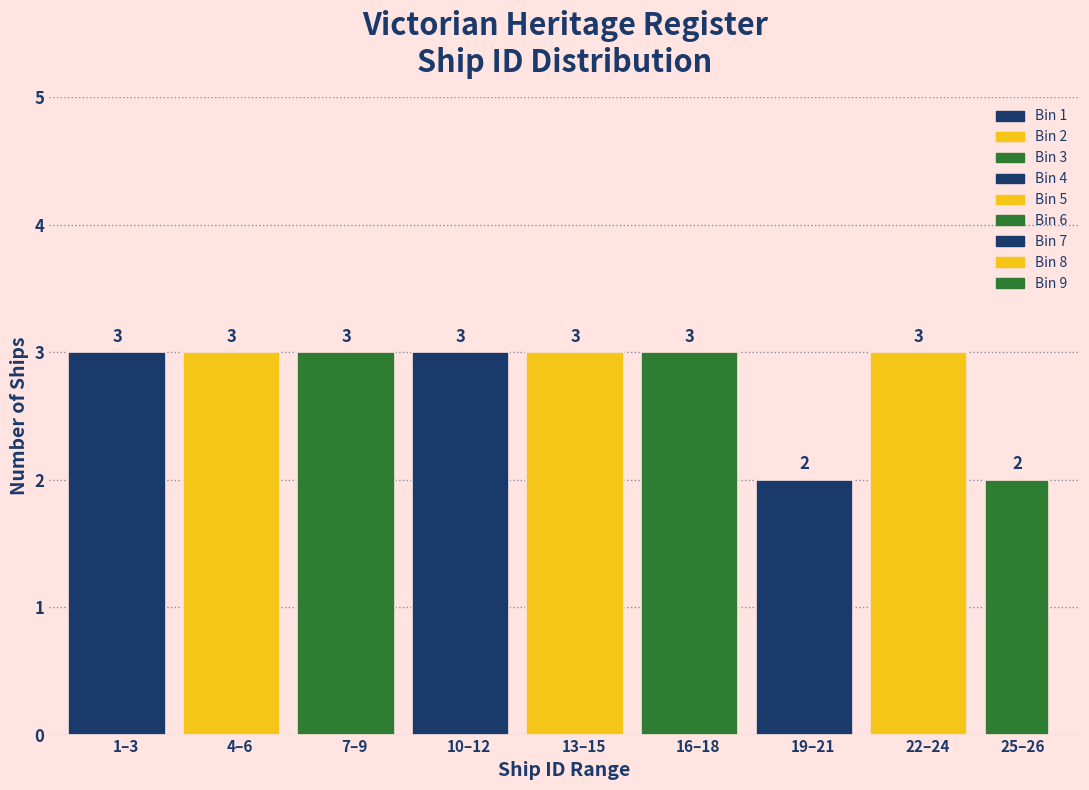

Reading left to right, list all the values displayed in this chart.

1–3=3	4–6=3	7–9=3	10–12=3	13–15=3	16–18=3	19–21=2	22–24=3	25–26=2